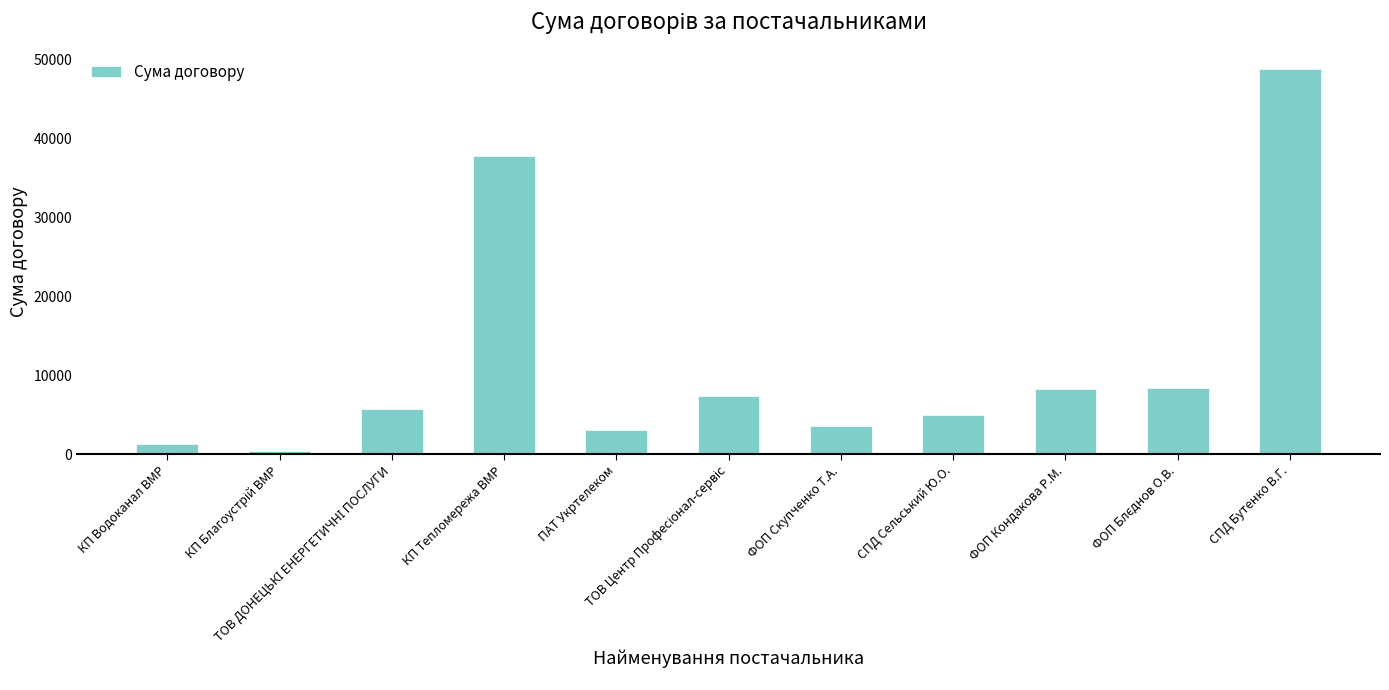

Does the chart contain any negative values?

No